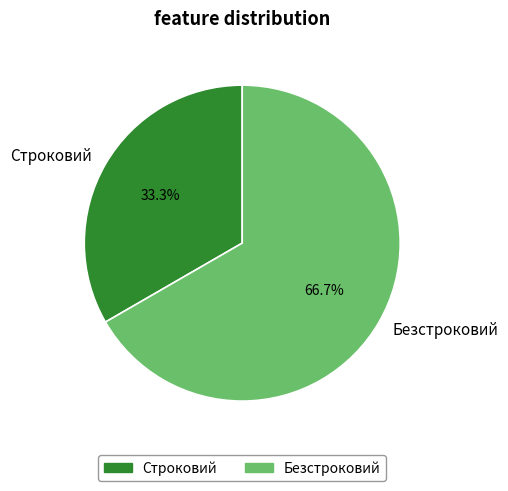

How many slices are in this pie chart?

2